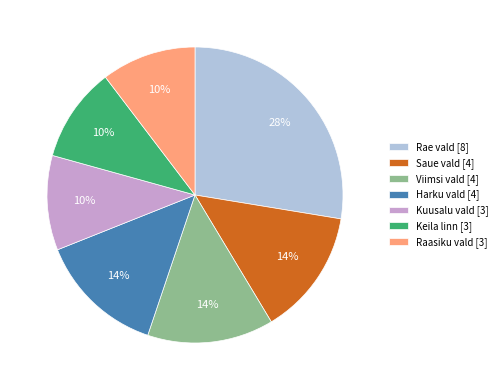

How many slices are in this pie chart?

7